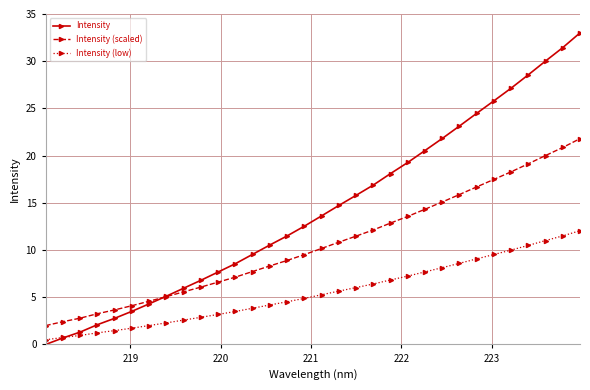

Rank the series by their maximum value, from lowest to highest.

Intensity (low), Intensity (scaled), Intensity